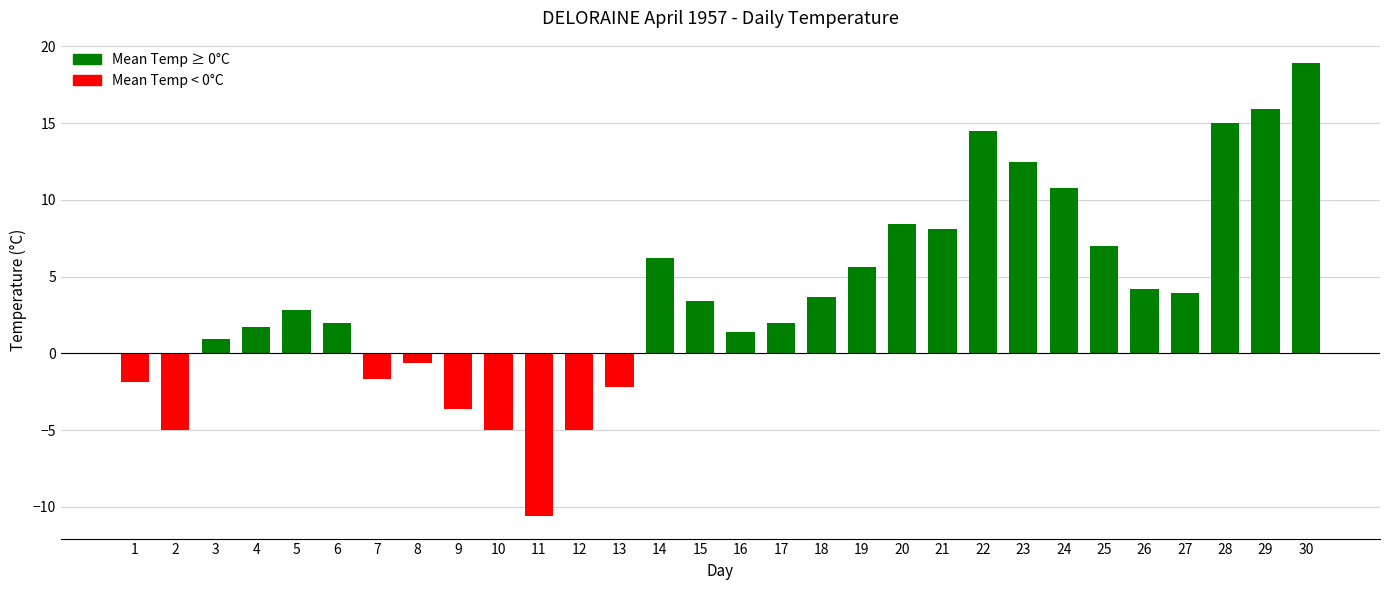

What is the difference between the second highest and minimum values?

26.5